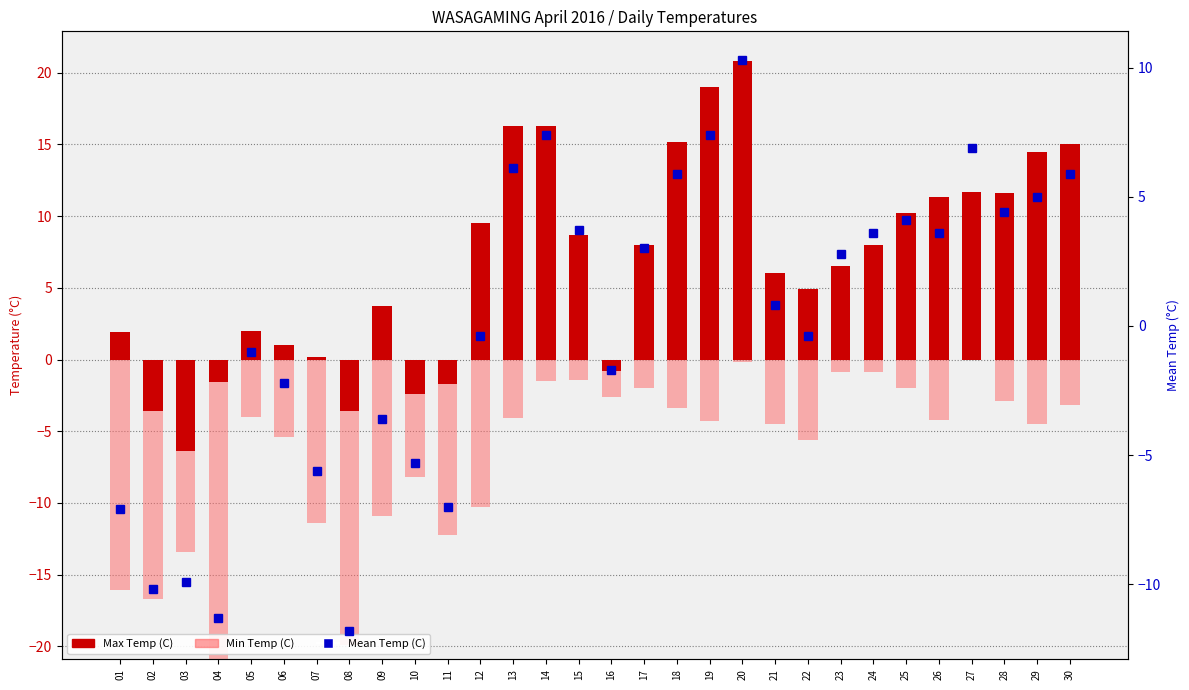

Which has a higher value, 16 or 14?

14